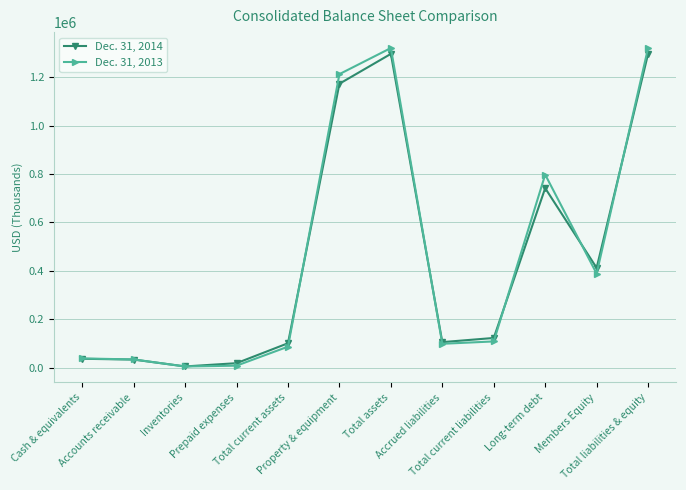

How many distinct data groups are displayed?

2